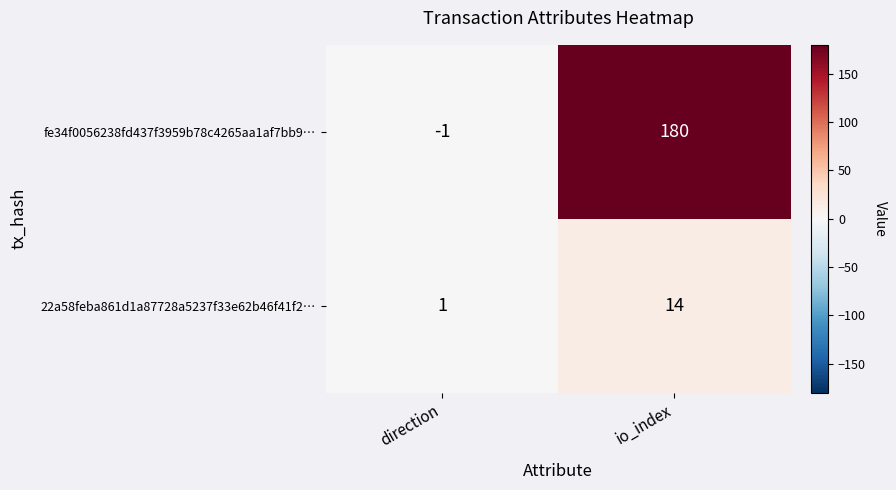

True or false: 22a58feba861d1a87728a5237f33e62b46f41f2… has a value of 14 at io_index.

True